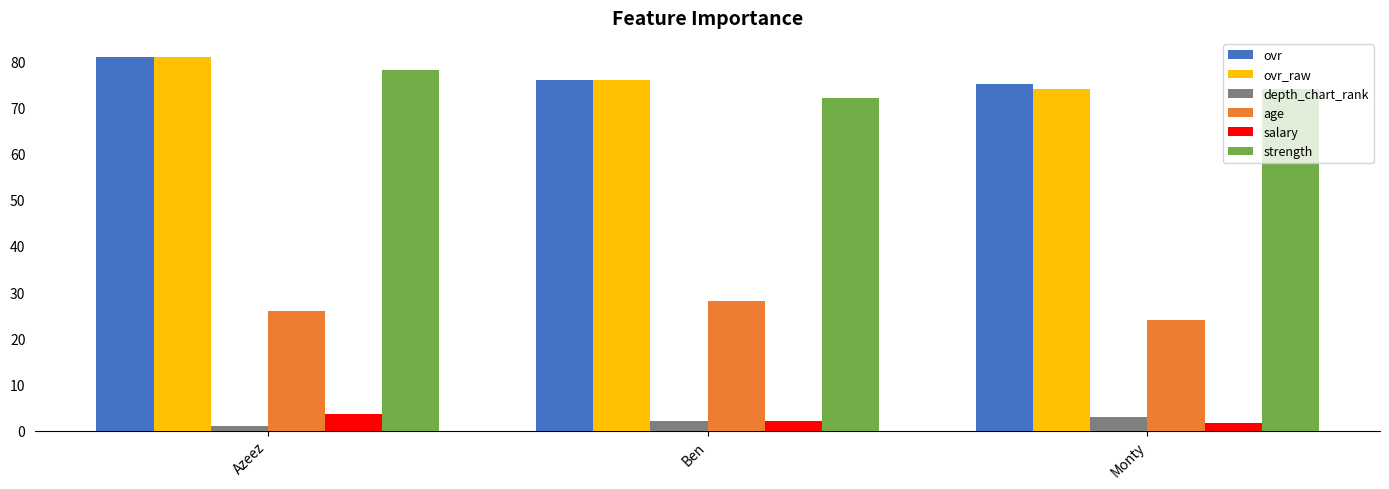

The ovr_raw series shows 104.6 at Monty. True or false?

False